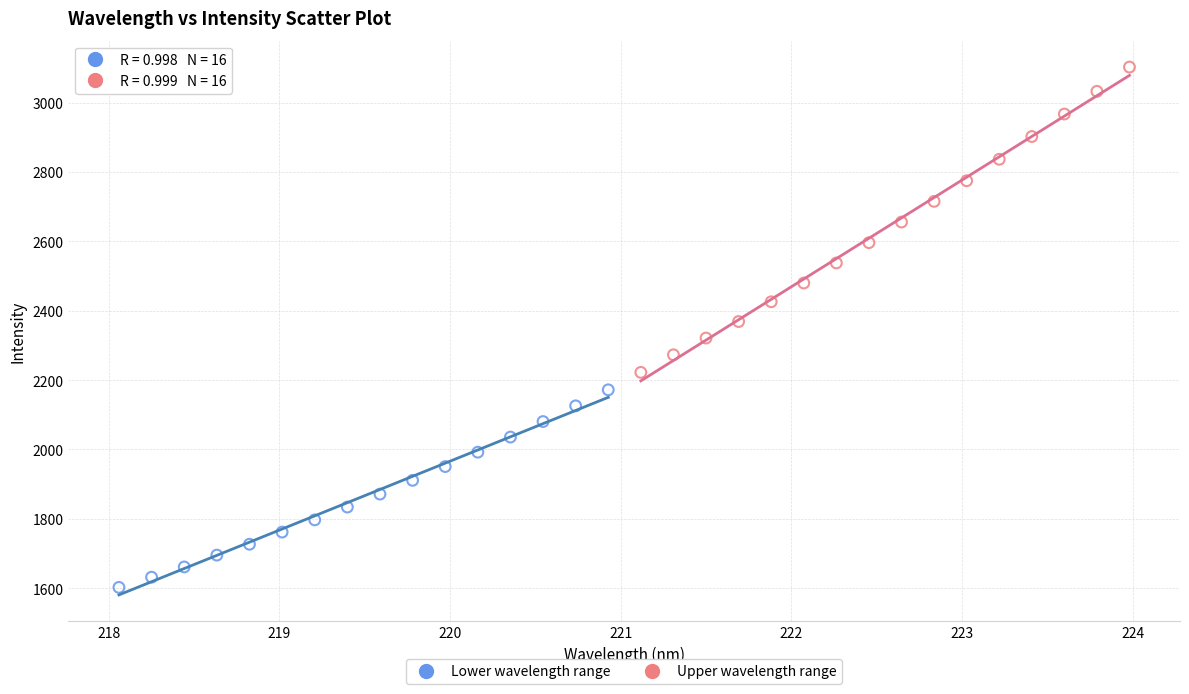

Which series contains the lowest Y value?

Lower wavelength range